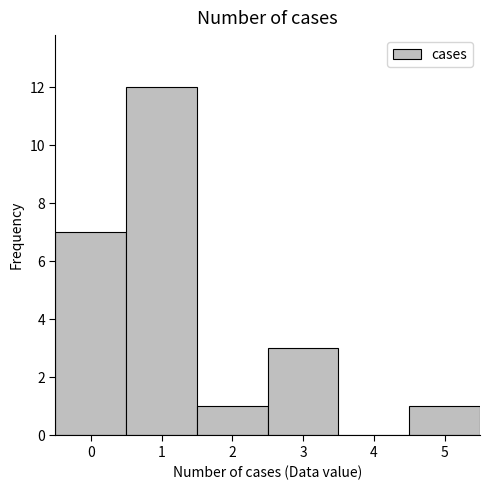

Reading left to right, list every bar in this chart as the range it spans on the x-axis followed by its height. The values are not printed on the chart, so give them approximately, as read against the axis.

-0.5 to 0.5: 7
0.5 to 1.5: 12
1.5 to 2.5: 1
2.5 to 3.5: 3
3.5 to 4.5: 0
4.5 to 5.5: 1